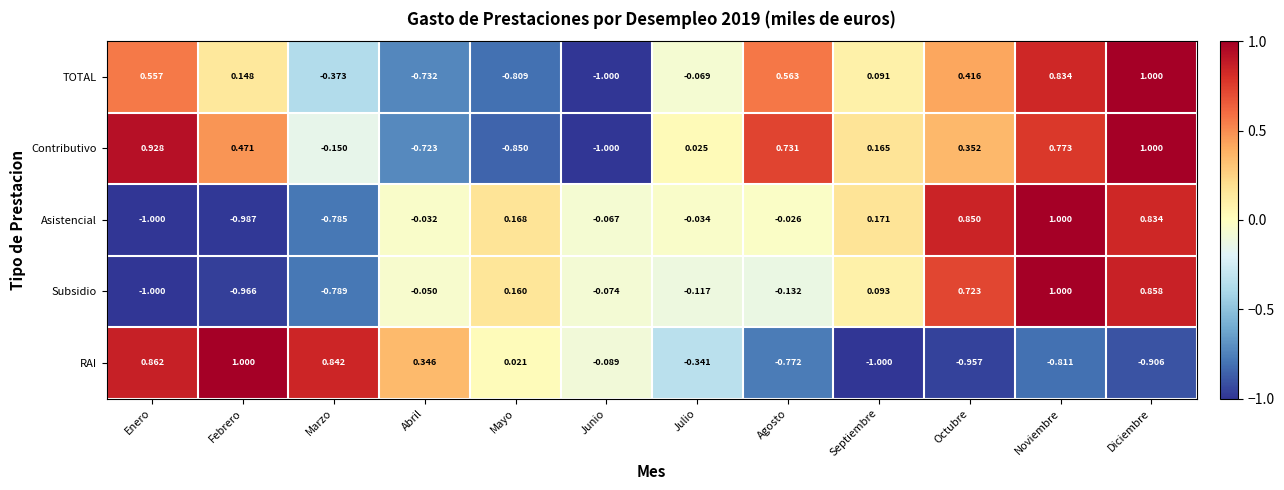

Where is Contributivo nearest to the value 0?

Julio